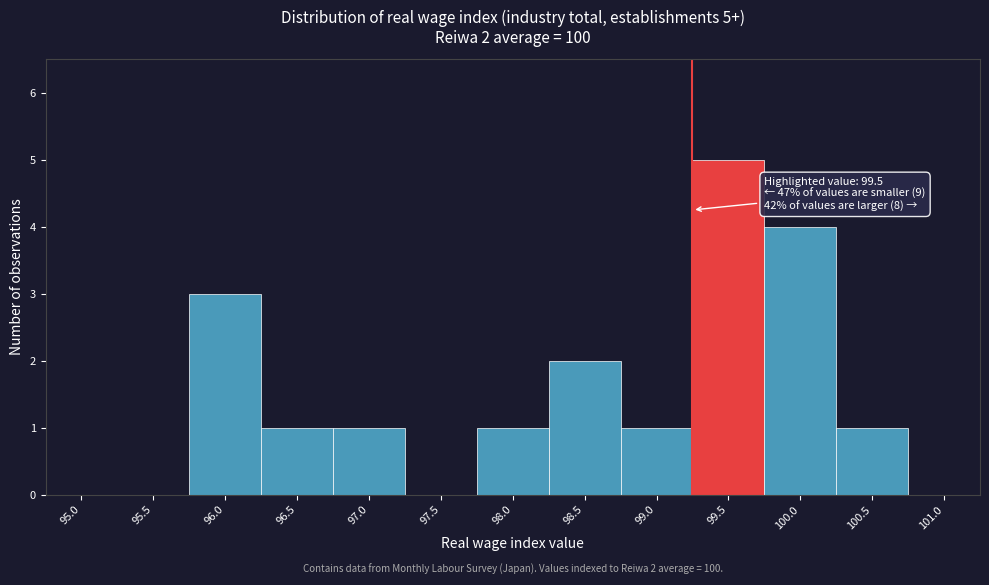

Reading left to right, transcribe all the data shown in this chart.

95.0=0	95.5=0	96.0=3	96.5=1	97.0=1	97.5=0	98.0=1	98.5=2	99.0=1	99.5=5	100.0=4	100.5=1	101.0=0